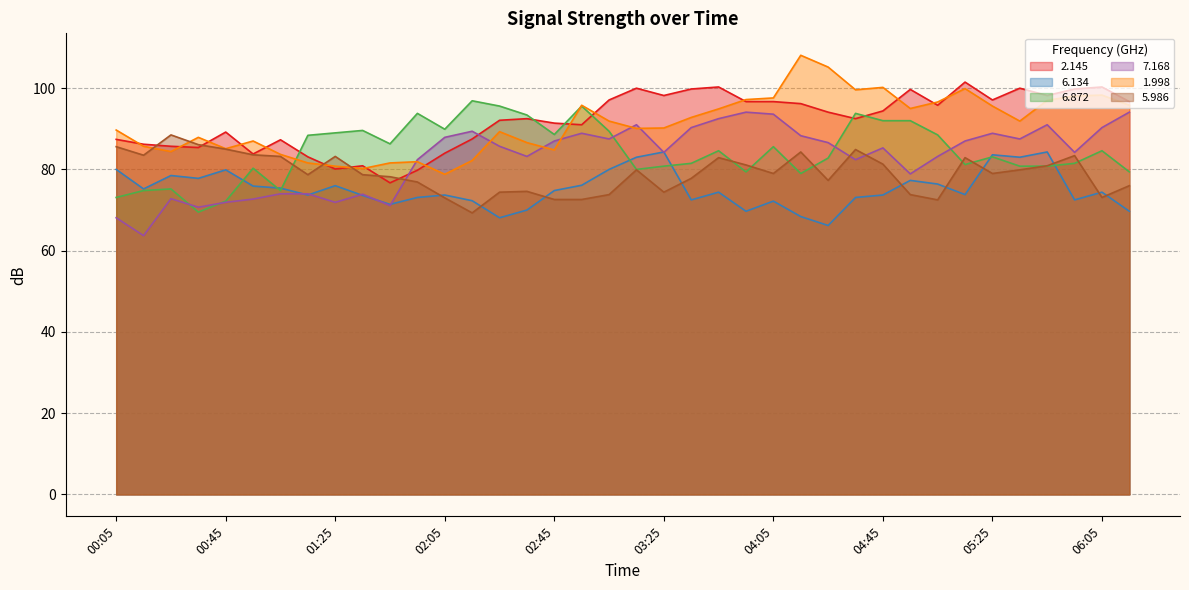

The value of 7.168 at 03:55 is 94.1. True or false?

True